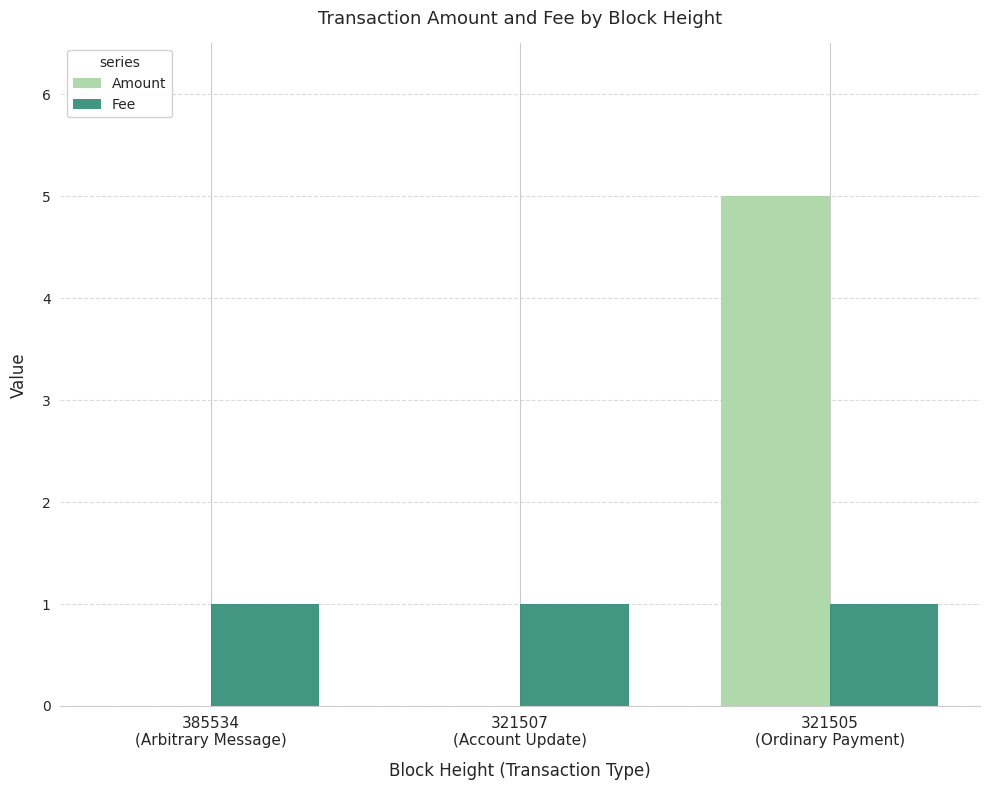

What is the maximum value shown in the chart?

5